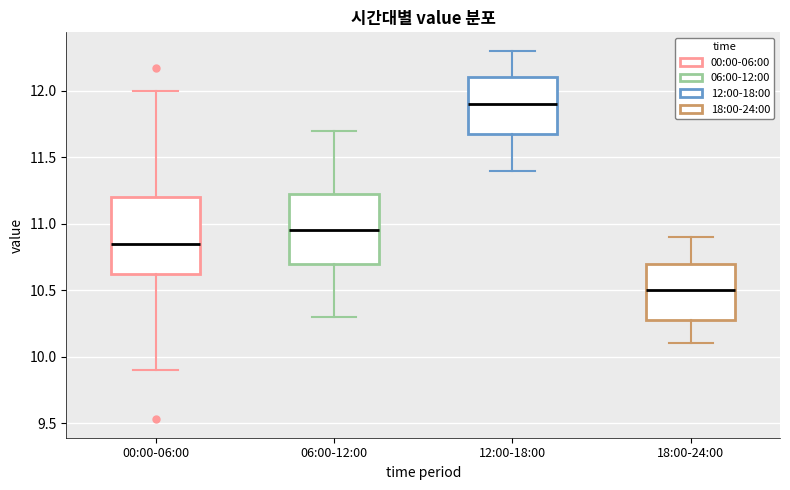

Where does the median line of the box for 00:00-06:00 sit on the y-axis? The values are not printed on the chart, so give them approximately, as read against the axis.

10.85